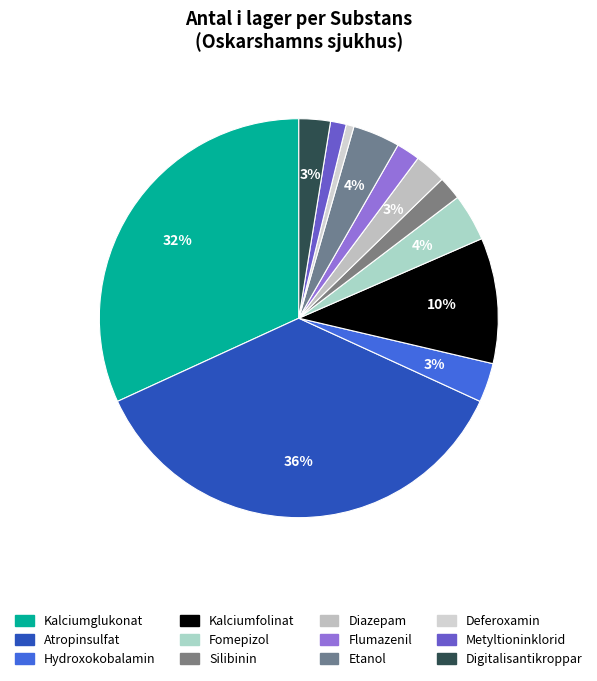

To the nearest percent, what is the average slice percentage?

8%